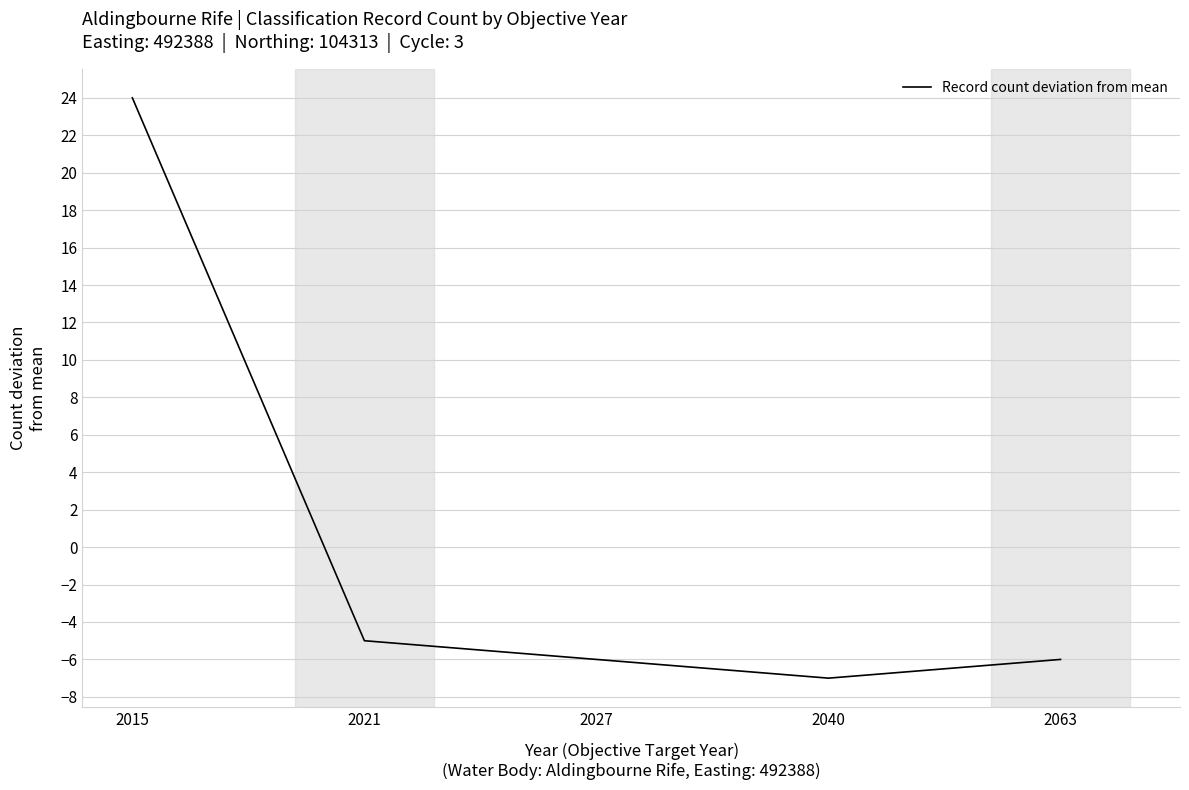

True or false: the data has more than 0 interior local peaks.

False